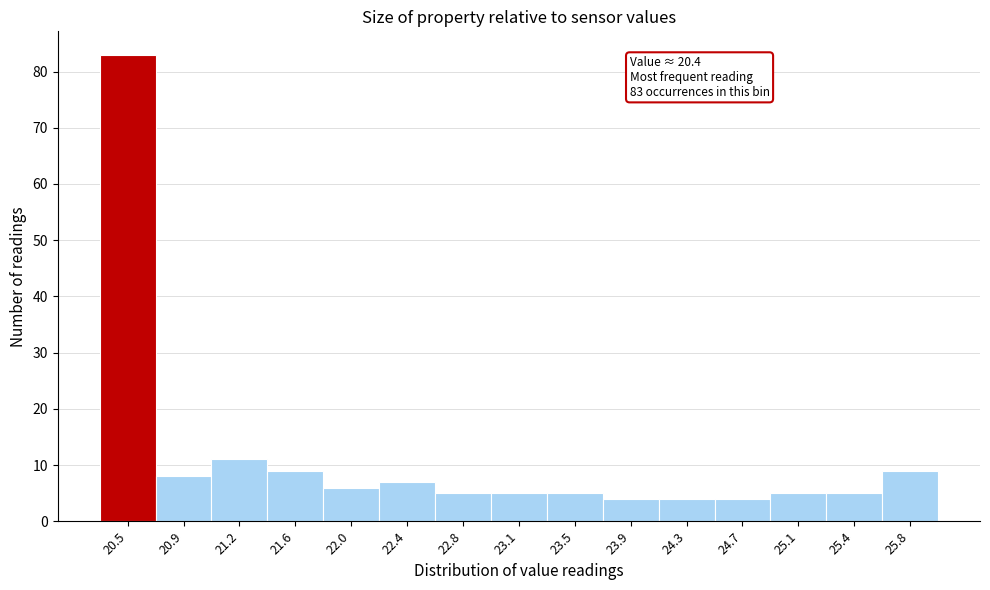

Over which range of the x-axis is the bar tallest?

20.30 to 20.68